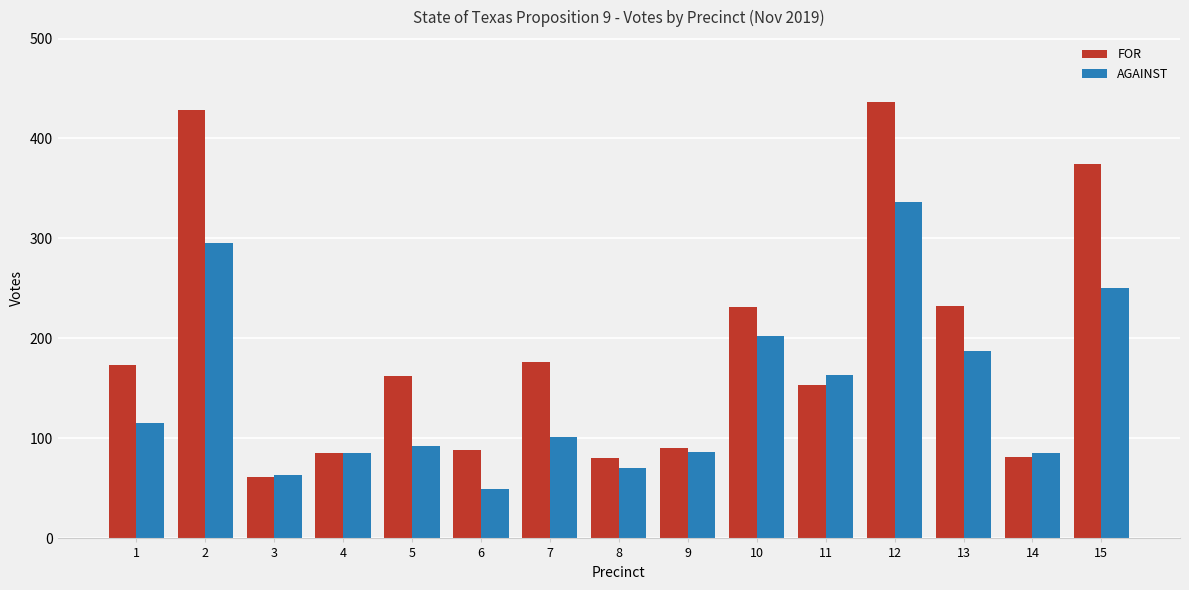

At which label does AGAINST reach its peak?

12